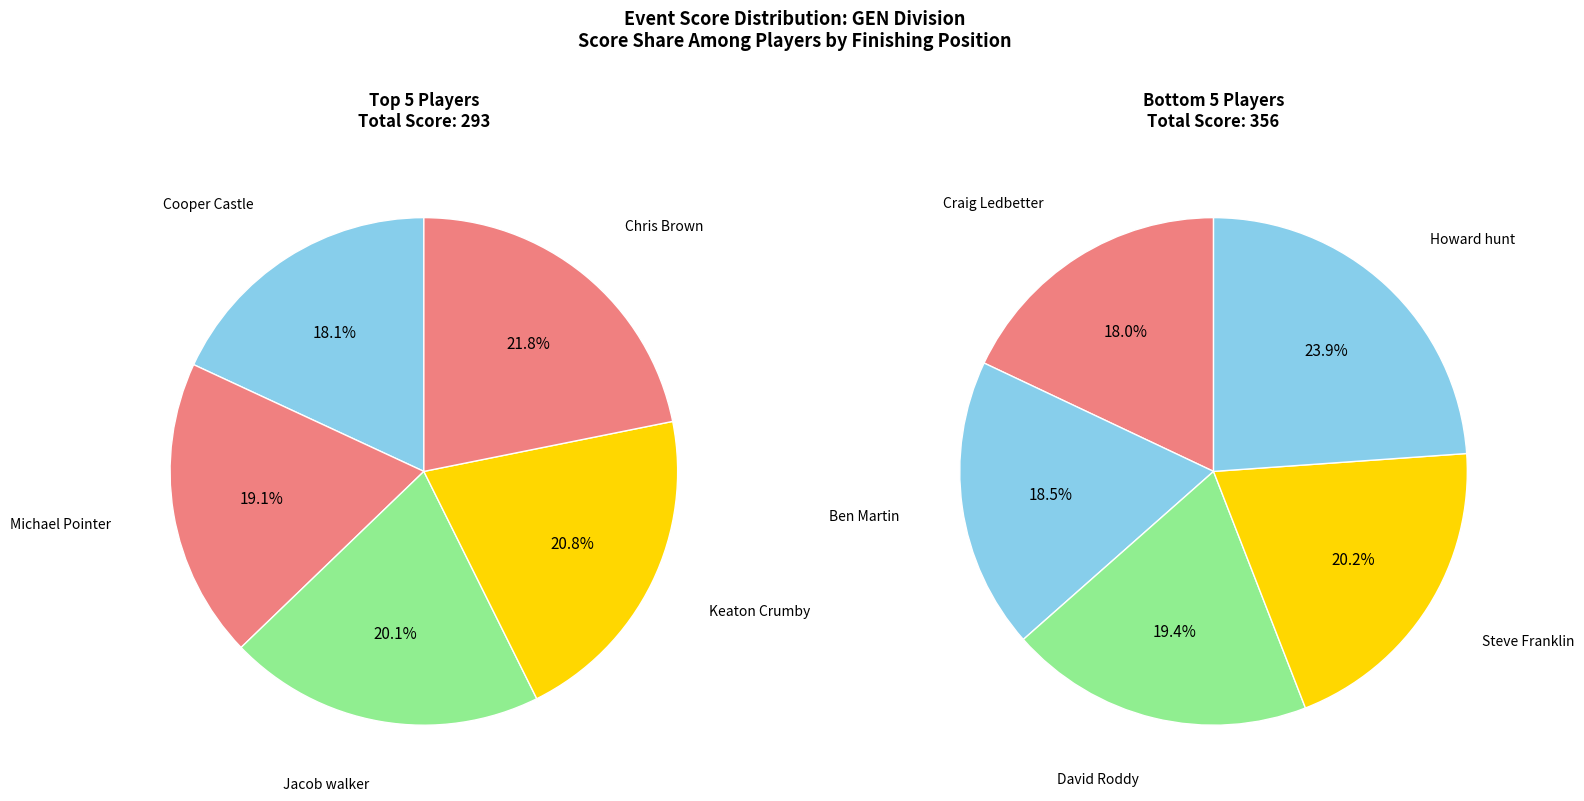

What is the largest slice in the pie chart?

Howard hunt